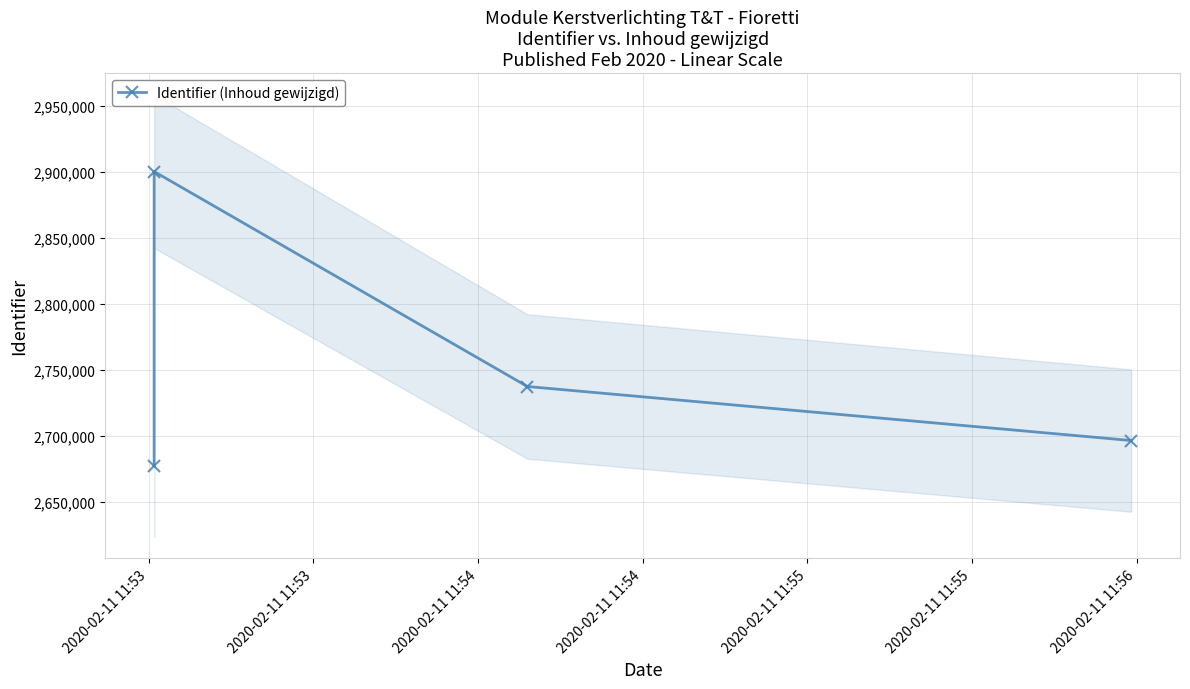

Where is the data nearest to the value 2788989?

2020-02-11 11:54